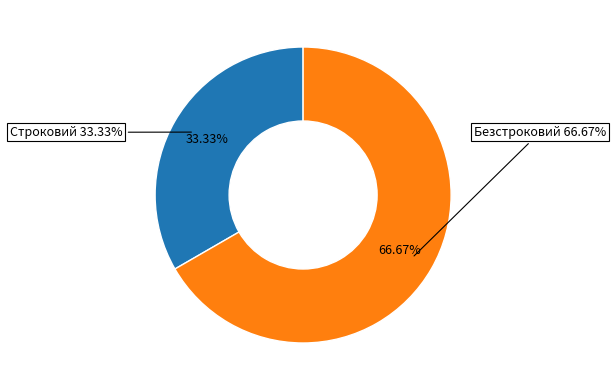

Does any single category account for the majority?

Yes